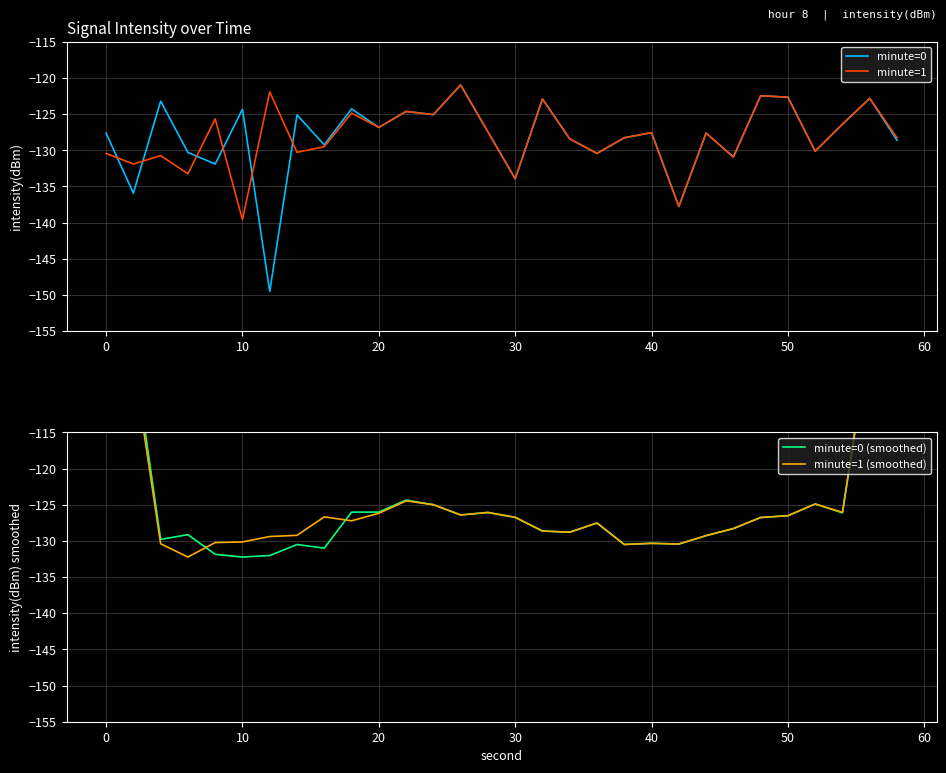

True or false: minute=1 has a value of -126.8 at 20.

True